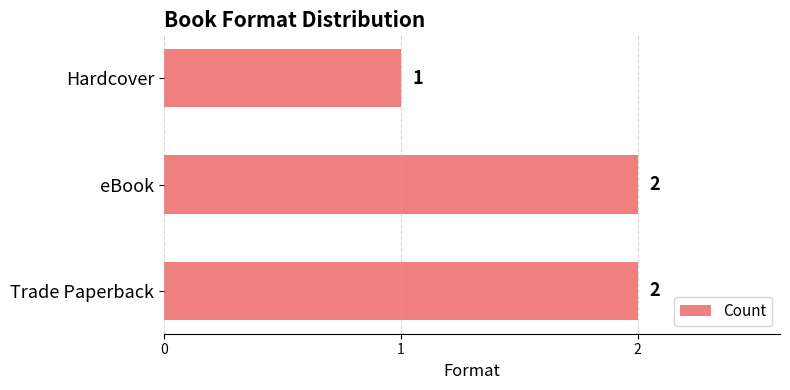

Between eBook and Hardcover, which is larger?

eBook